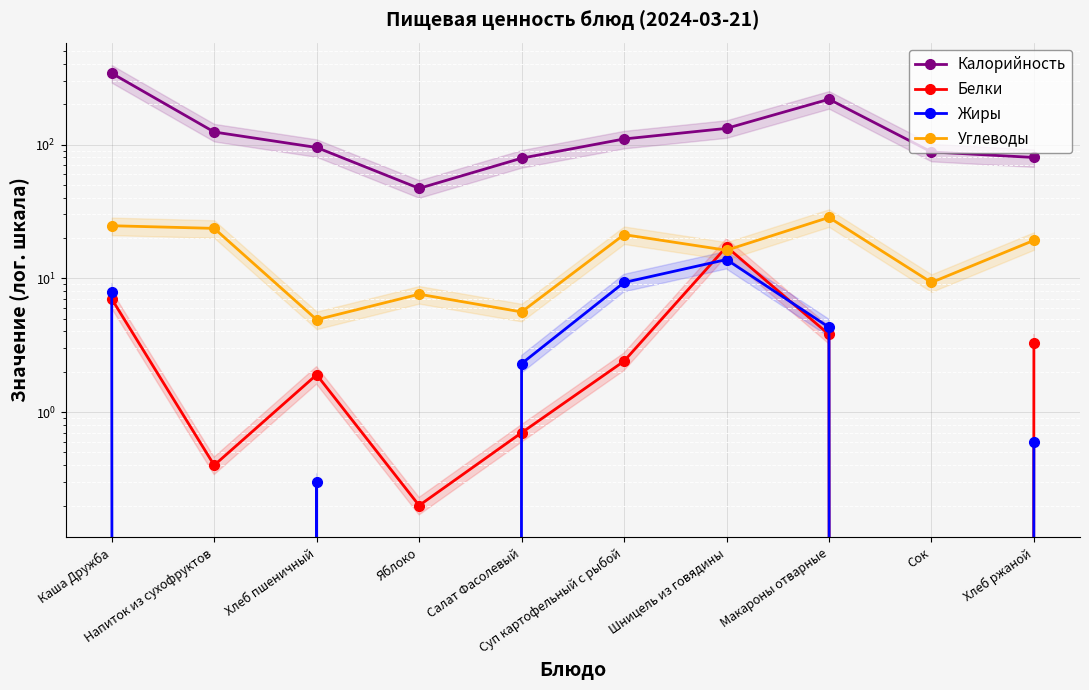

At which label is Калорийность closest to 194?

Макароны отварные